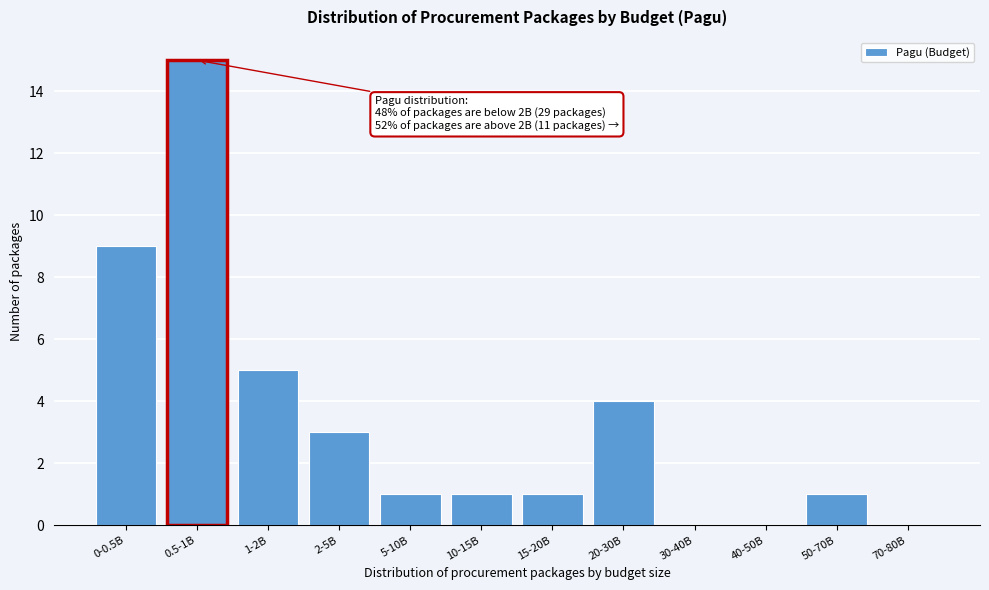

Reading left to right, extract all data points from this chart.

0-0.5B=9	0.5-1B=15	1-2B=5	2-5B=3	5-10B=1	10-15B=1	15-20B=1	20-30B=4	30-40B=0	40-50B=0	50-70B=1	70-80B=0